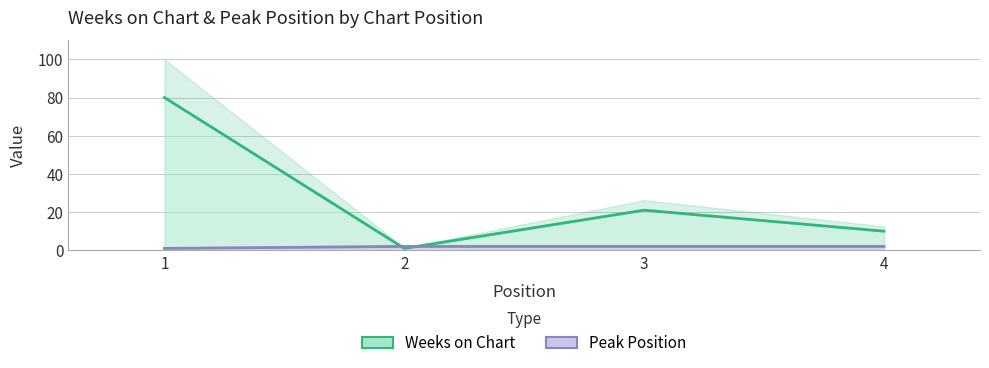

At which category is the sum across all series the highest?

1